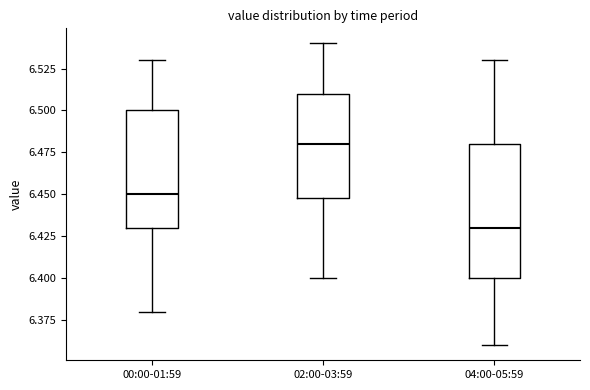

Which box is the tallest, from its lower edge to its upper edge?

04:00-05:59